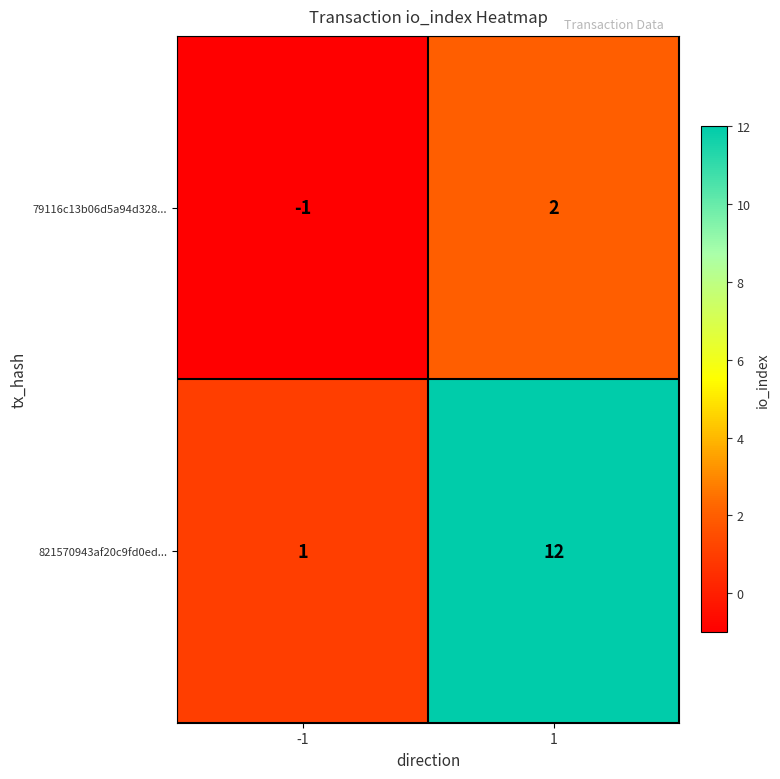

Which series has the largest total across all categories?

821570943af20c9fd0ed...